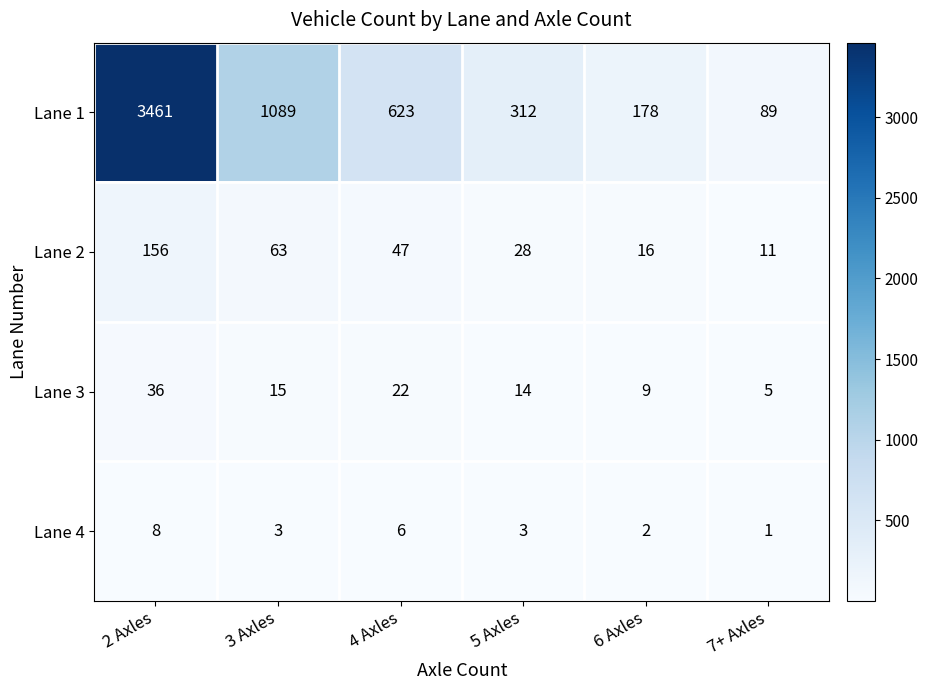

At how many categories does at least one series exceed 1612?

1